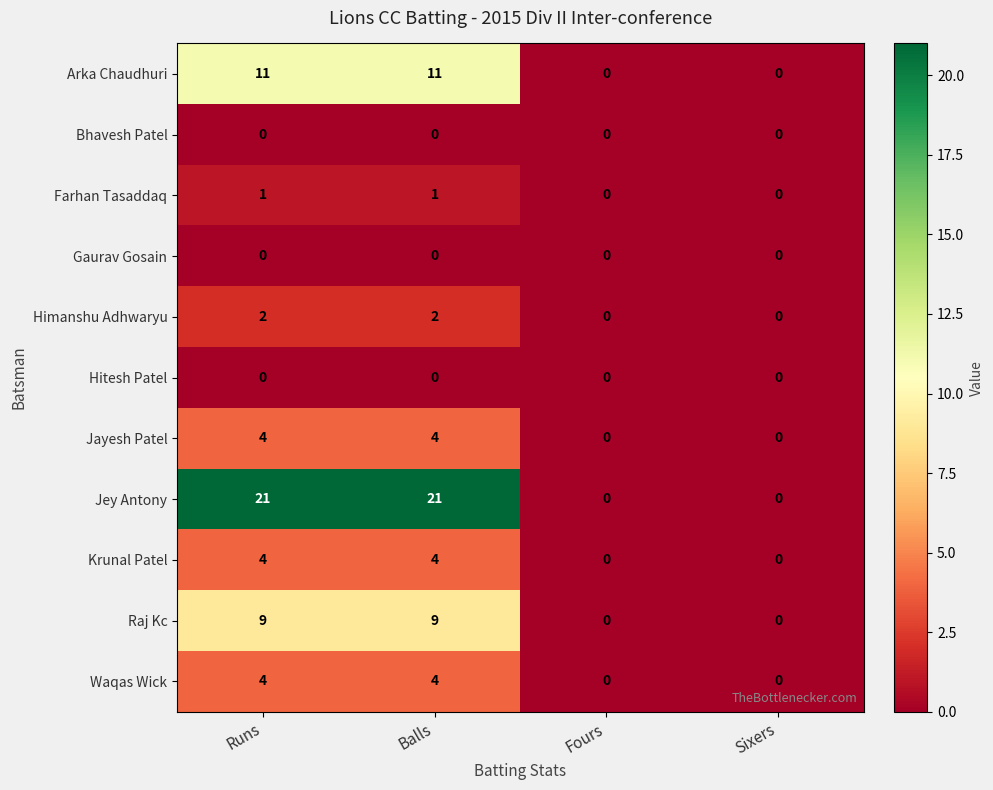

Is it true that Himanshu Adhwaryu equals -1 at Fours?

False